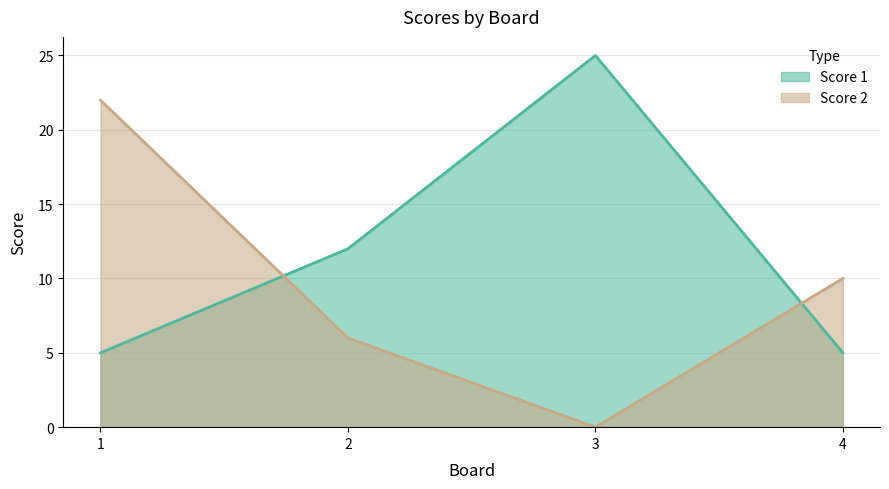

At which label does Score 2 reach its minimum?

3